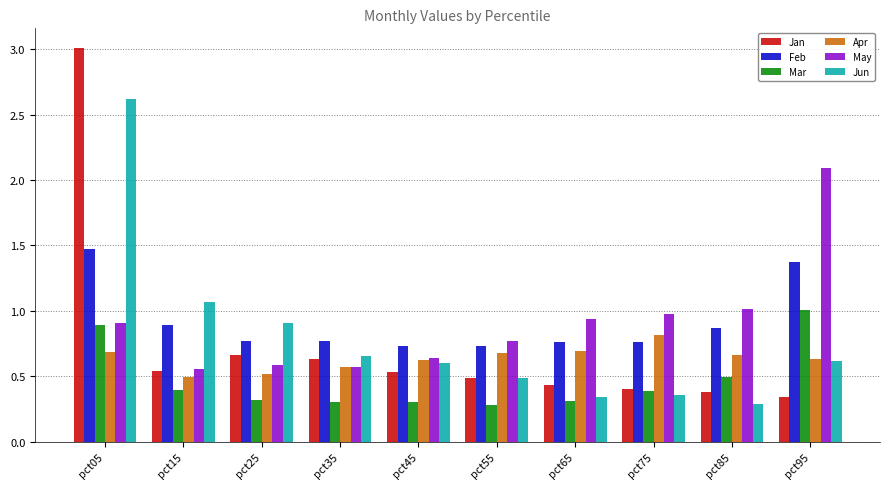

Which label corresponds to the largest value in the chart?

pct05